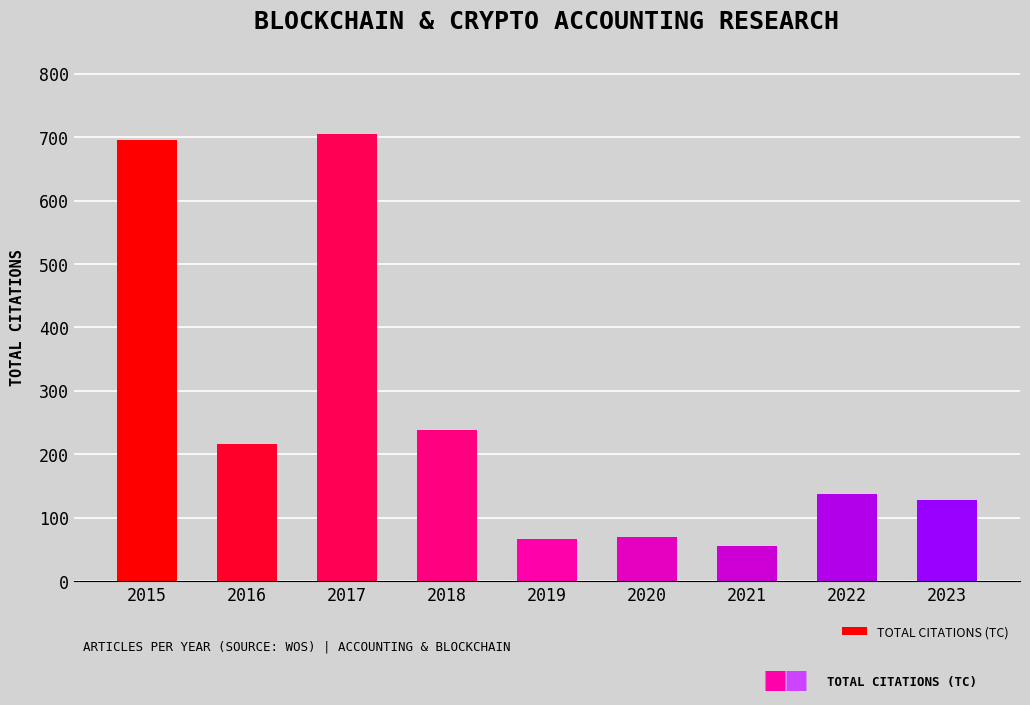

The chart shows a value of 137 at 2022. True or false?

True